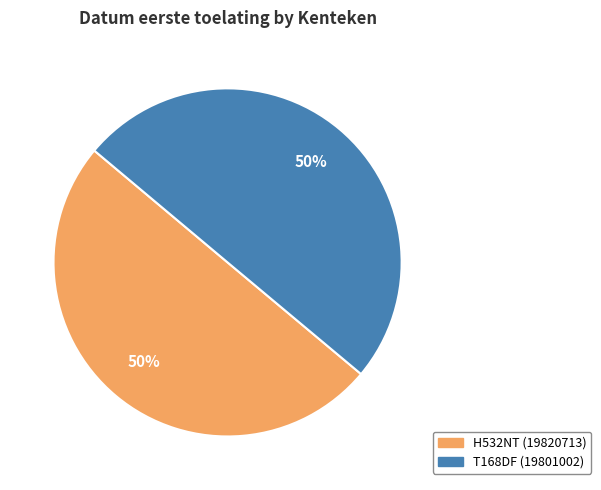

How many segments does this pie chart have?

2